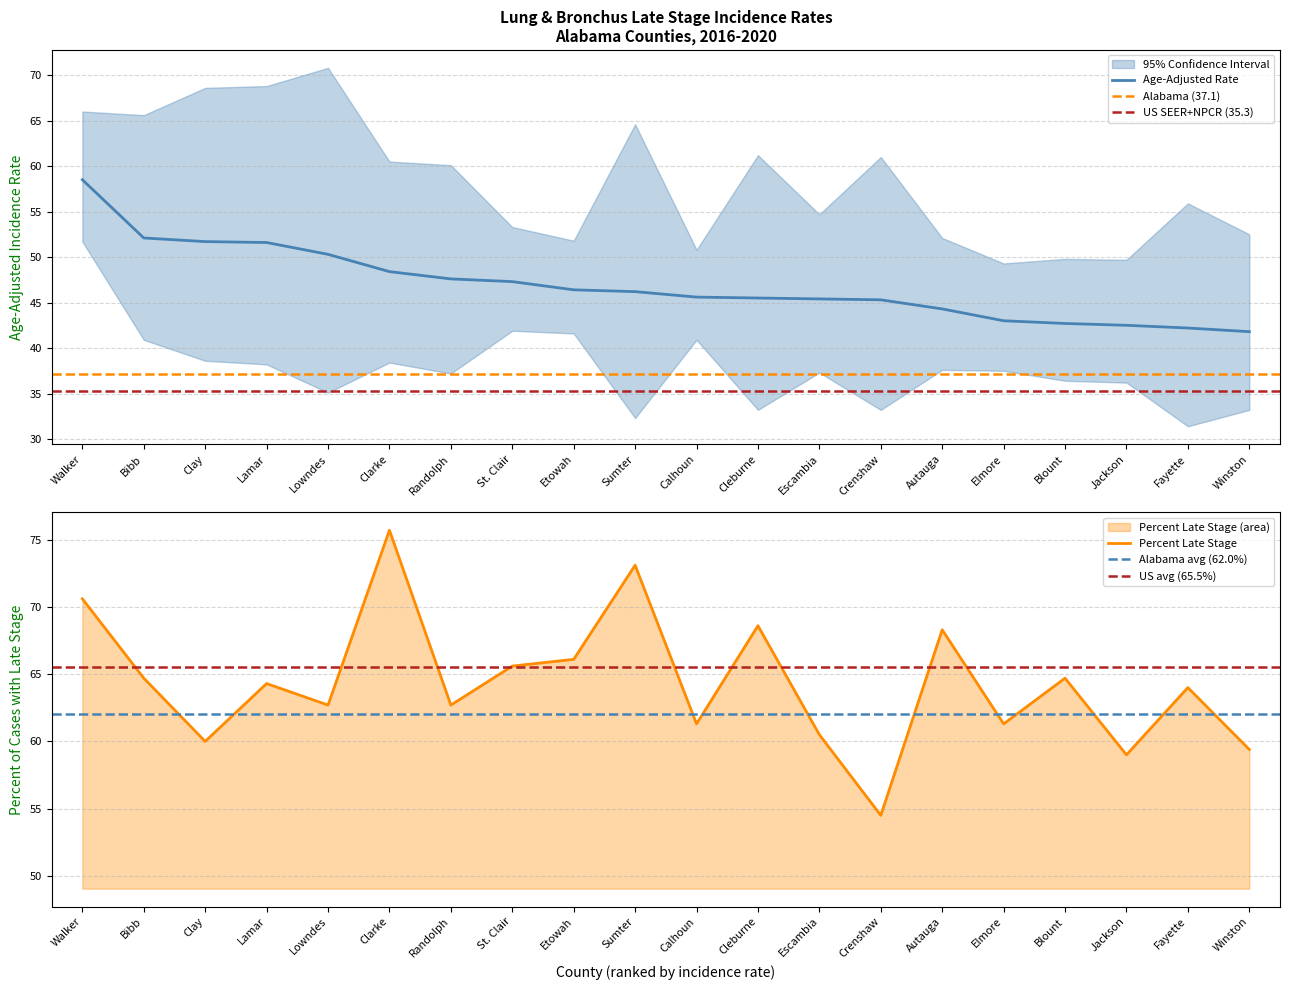

What position from the left is Elmore?

16